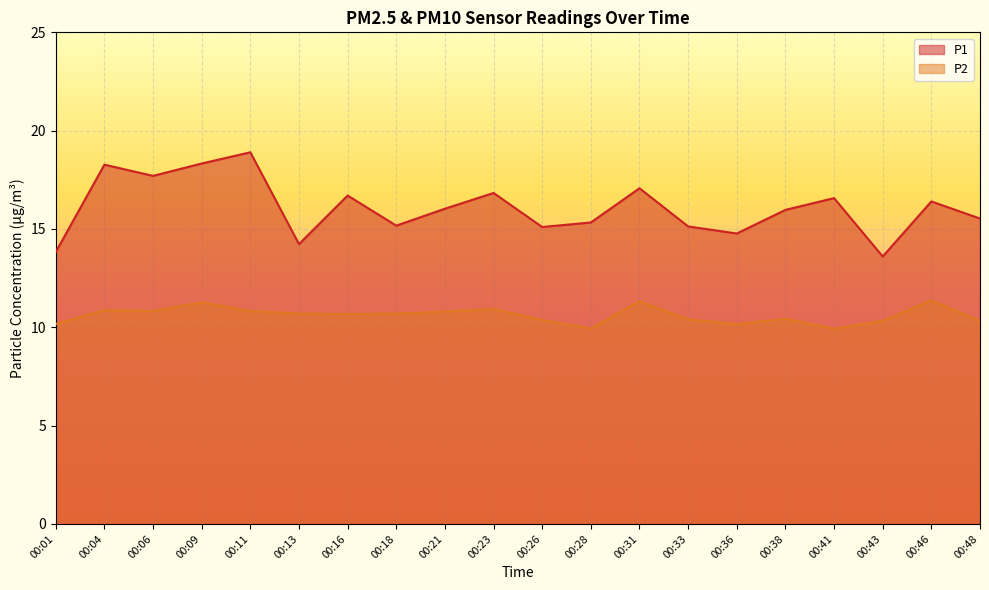

At which label is P1 closest to 16?

00:38